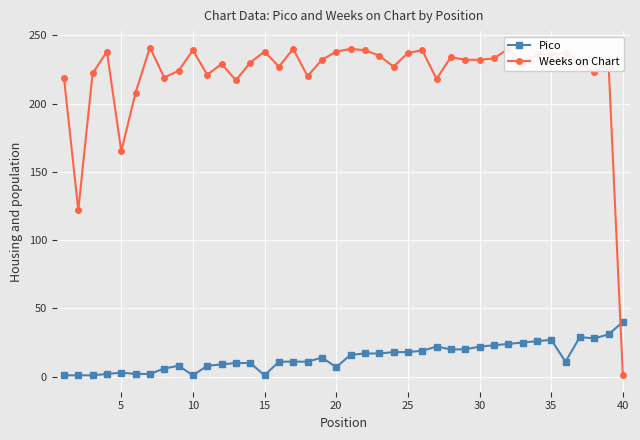

Which series has the largest total across all categories?

Weeks on Chart